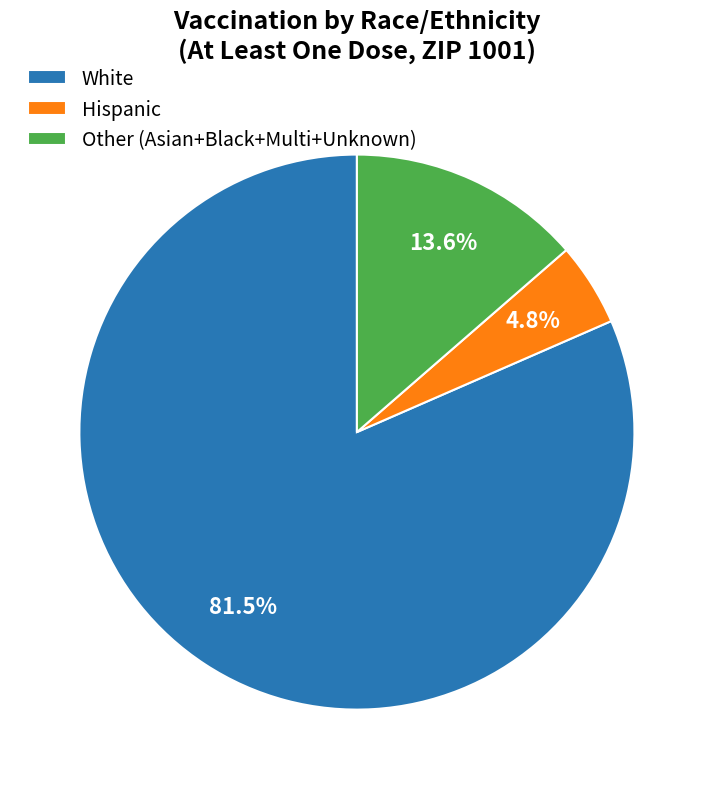

Is there a majority slice in this chart?

Yes